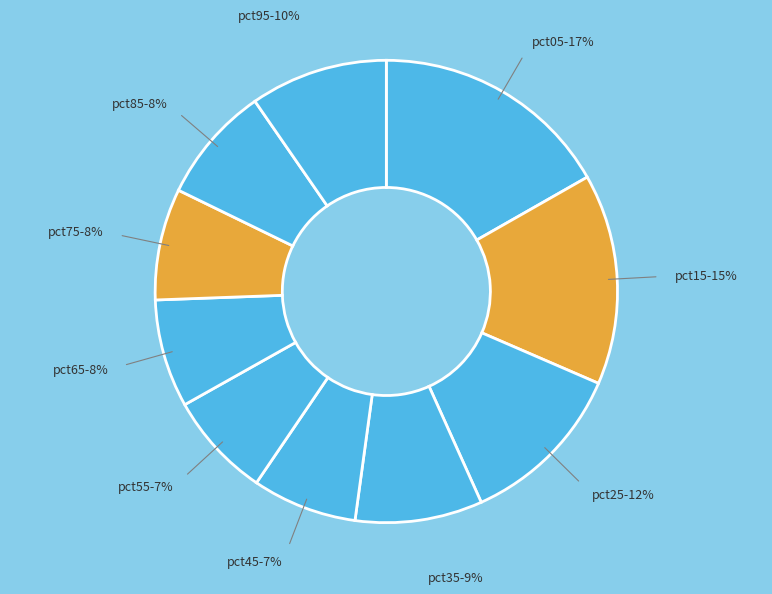

How many slices are in this pie chart?

10